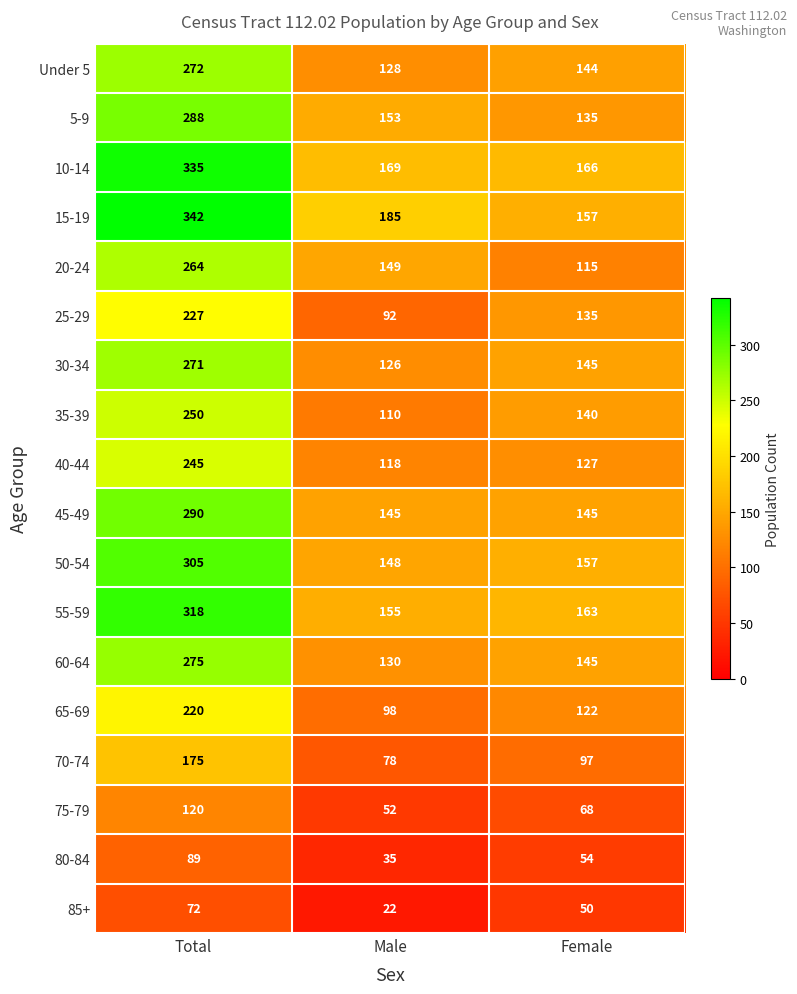

List the labels in order of 60-64 value, largest first.

Total, Female, Male